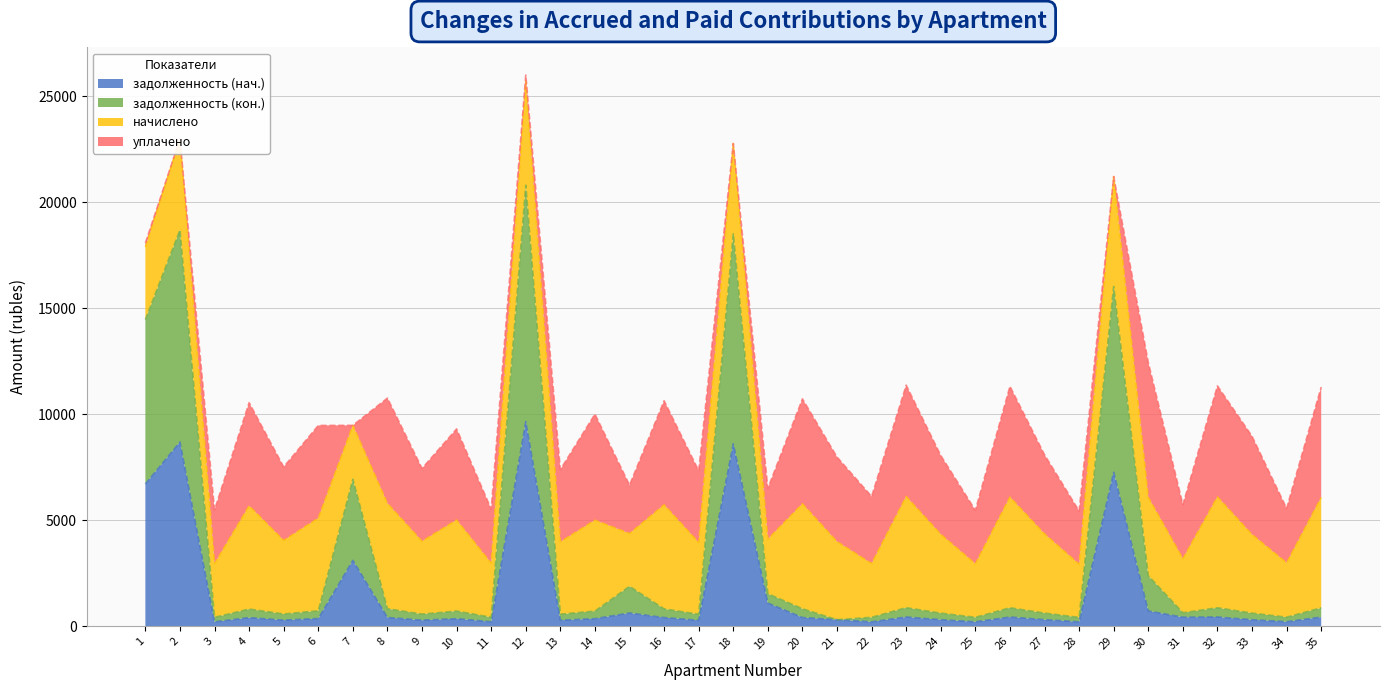

Between 12 and 22, which series saw the biggest shift?

задолженность (кон.)